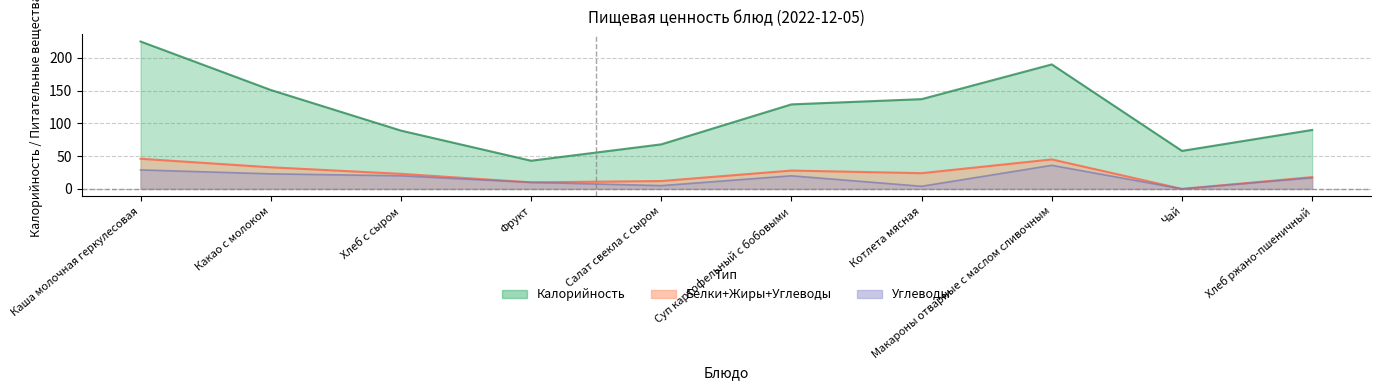

True or false: Carbs and Calories intersect in this chart.

False